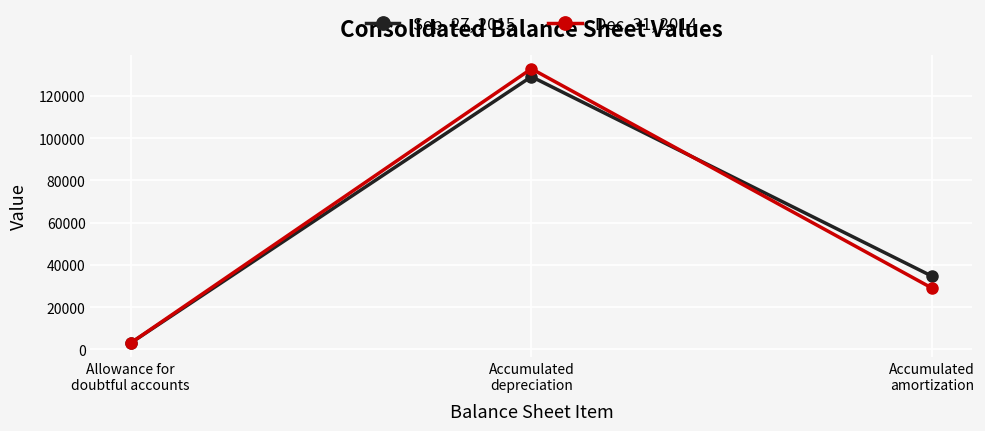

At how many categories does at least one series exceed 110515?

1